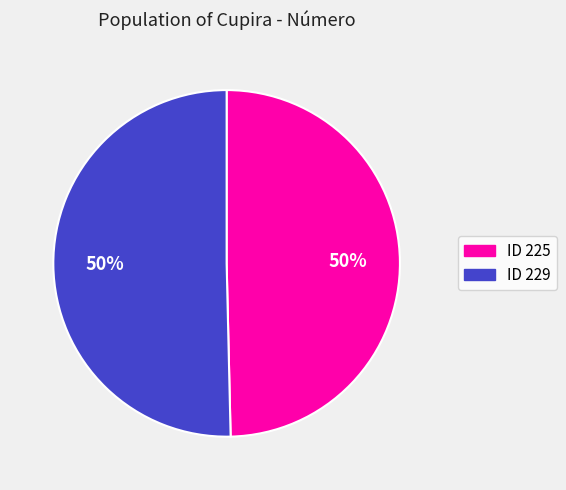

Count the number of slices in the pie.

2